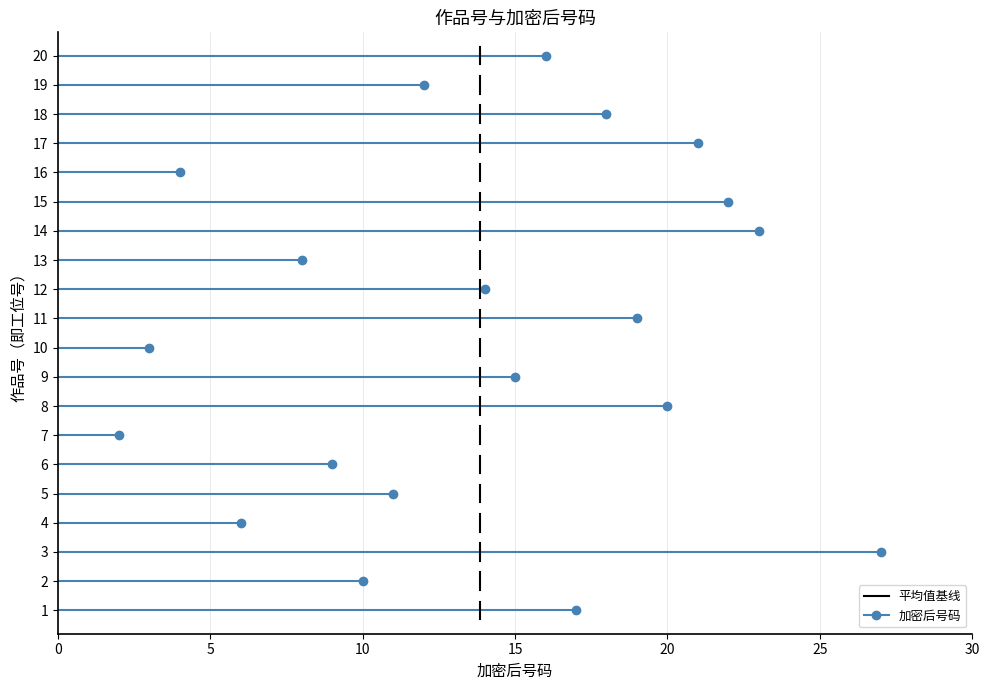

What is the change in value from 4 to 11?

+13